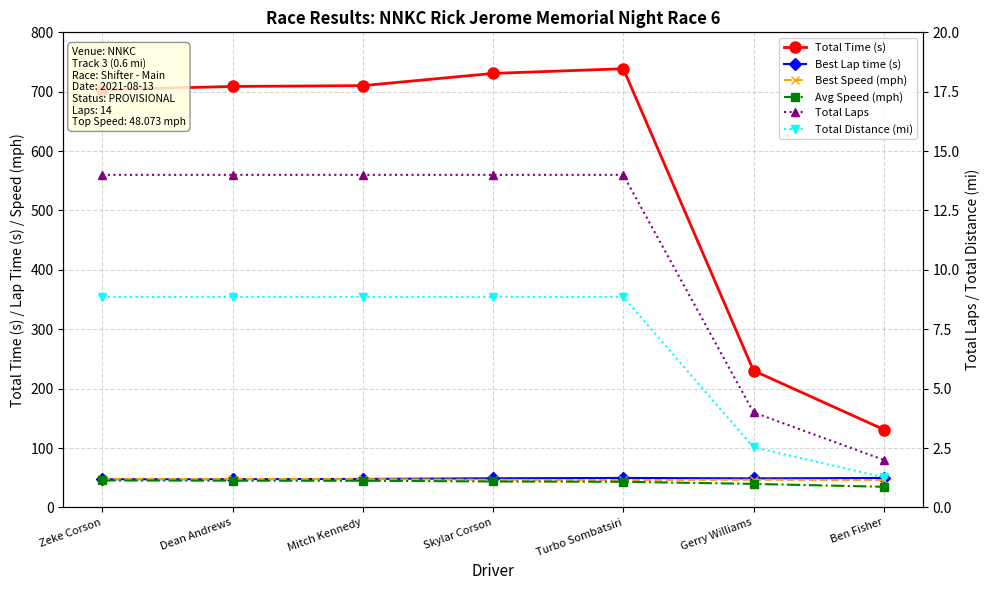

Which category has the lowest value in the Total Distance (mi) series?

Ben Fisher